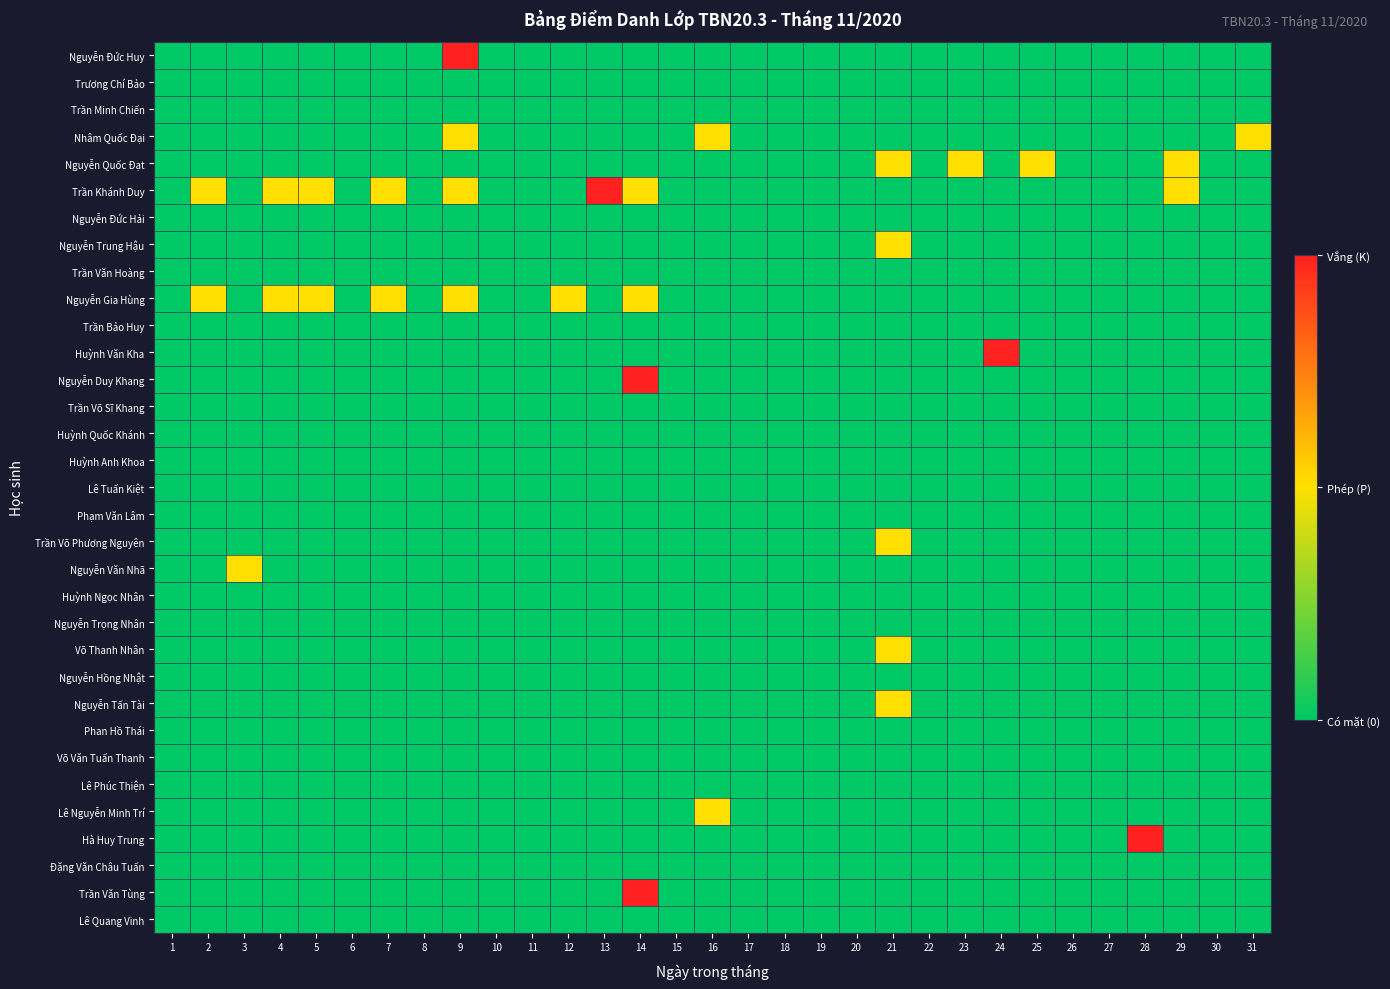

List the series in order of their peak value, lowest first.

Trương Chí Bảo, Trần Minh Chiến, Nguyễn Đức Hải, Trần Văn Hoàng, Trần Bảo Huy, Trần Võ Sĩ Khang, Huỳnh Quốc Khánh, Huỳnh Anh Khoa, Lê Tuấn Kiệt, Phạm Văn Lâm, Huỳnh Ngọc Nhân, Nguyễn Trọng Nhân, Nguyễn Hồng Nhật, Phan Hồ Thái, Võ Văn Tuấn Thanh, Lê Phúc Thiện, Đặng Văn Châu Tuấn, Lê Quang Vinh, Nhâm Quốc Đại, Nguyễn Quốc Đạt, Nguyễn Trung Hậu, Nguyễn Gia Hùng, Trần Võ Phương Nguyên, Nguyễn Văn Nhã, Võ Thanh Nhân, Nguyễn Tấn Tài, Lê Nguyễn Minh Trí, Nguyễn Đức Huy, Trần Khánh Duy, Huỳnh Văn Kha, Nguyễn Duy Khang, Hà Huy Trung, Trần Văn Tùng